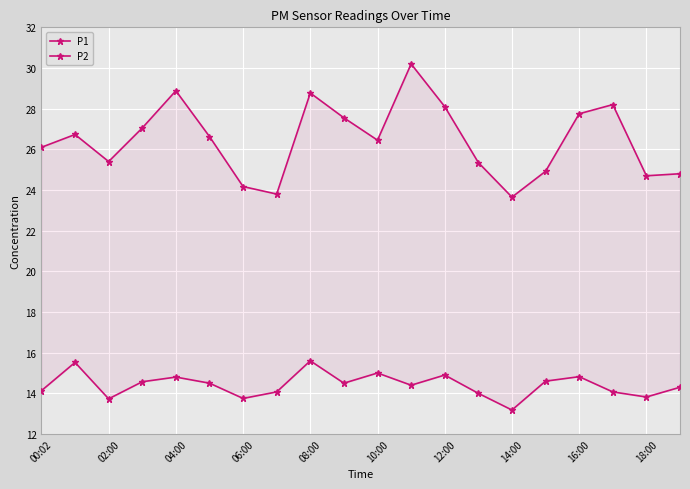

Between 16:00 and 17, which series saw the biggest shift?

P2